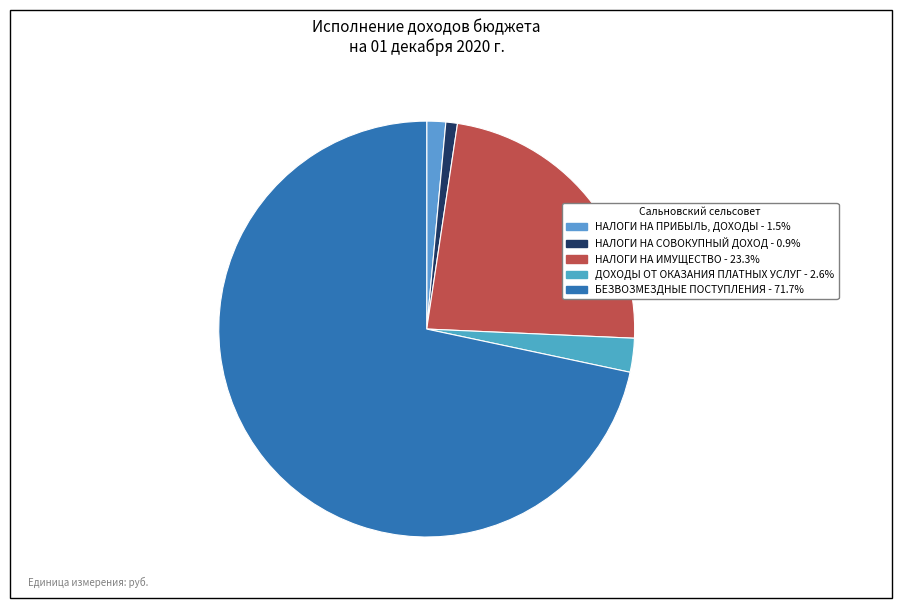

The НАЛОГИ НА ПРИБЫЛЬ, ДОХОДЫ slice represents 11% of the pie. True or false?

False